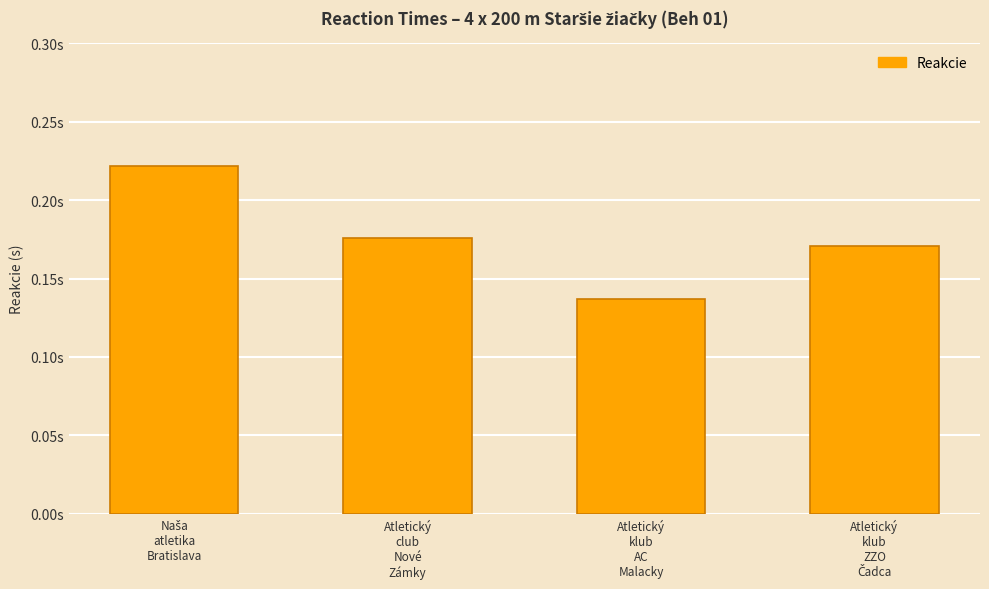

What value does the data have at Atletický
club
Nové
Zámky?

0.2